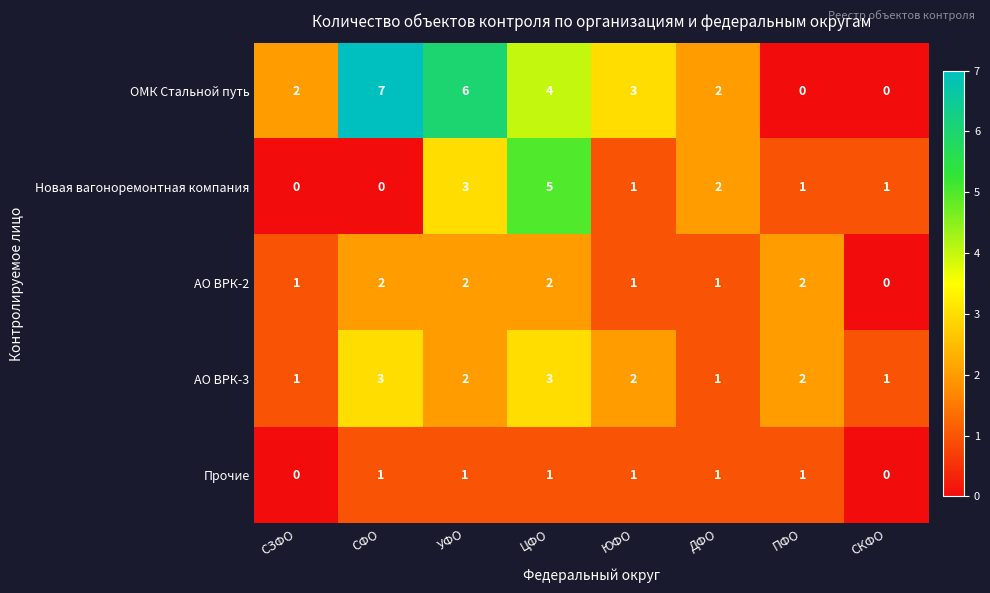

What is the difference between the maximum and second lowest values in the ОМК Стальной путь series?

7